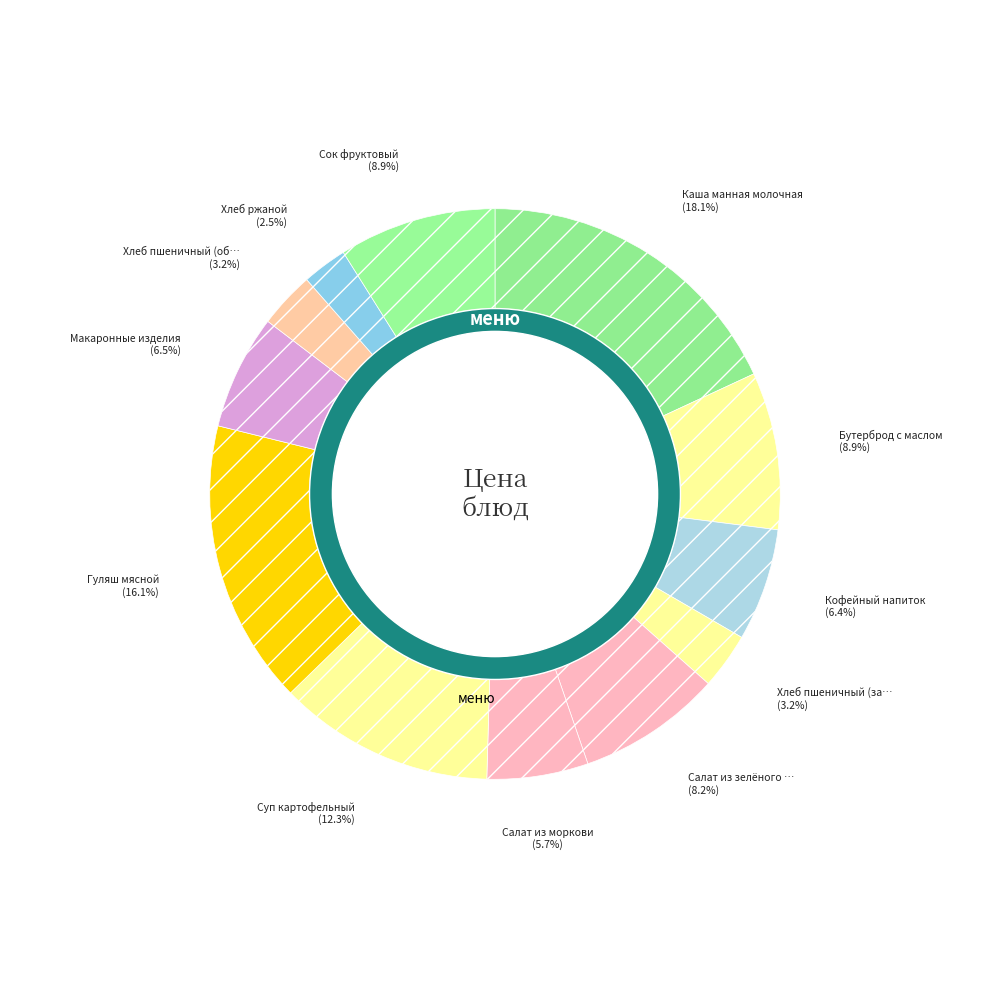

Is there any slice that represents more than half of the pie?

No